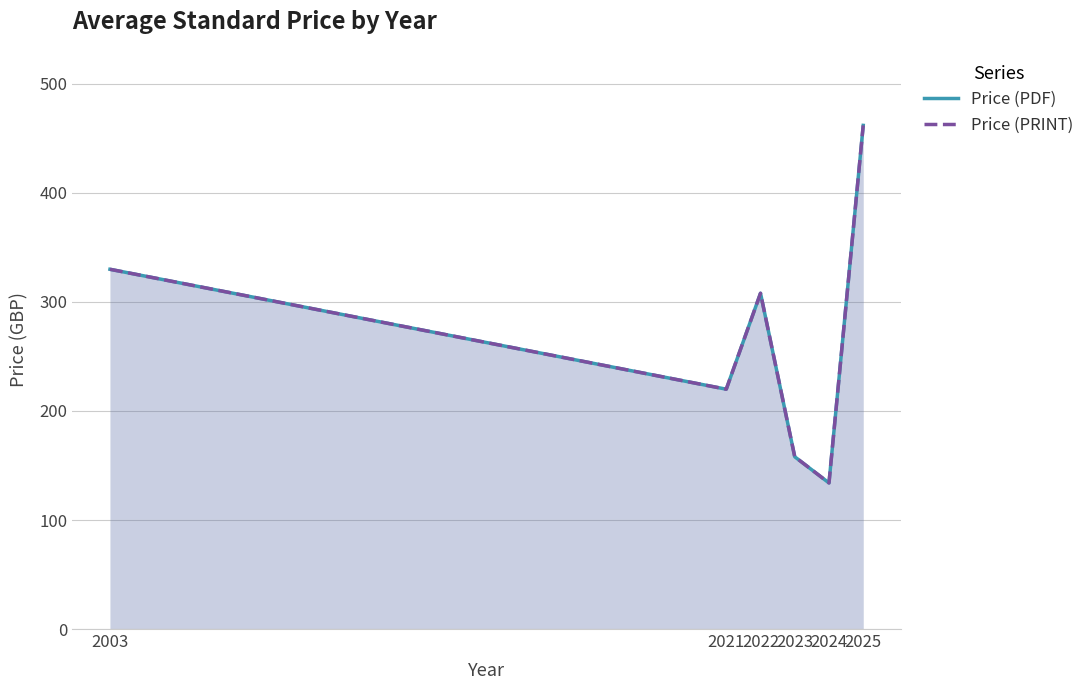

In Price (PDF), how many points are higher than both neighbors (excluding endpoints)?

1